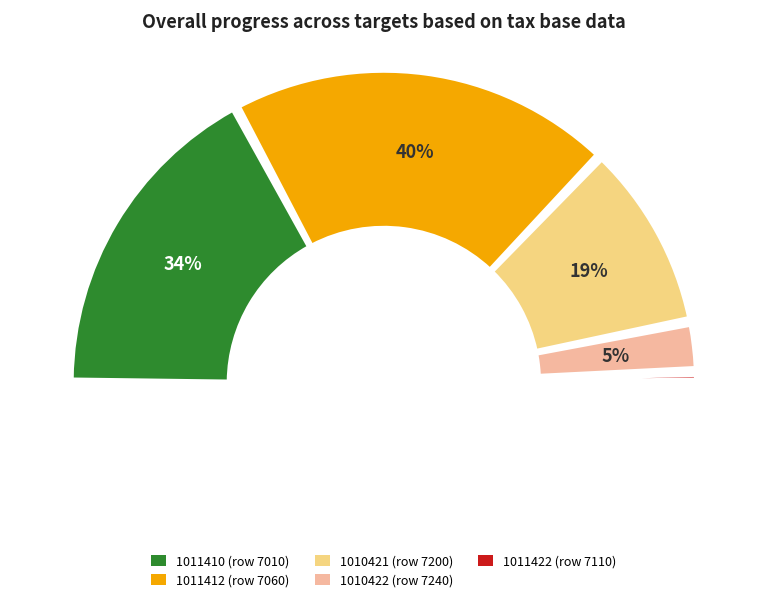

What is the smallest slice in the pie chart?

1011422